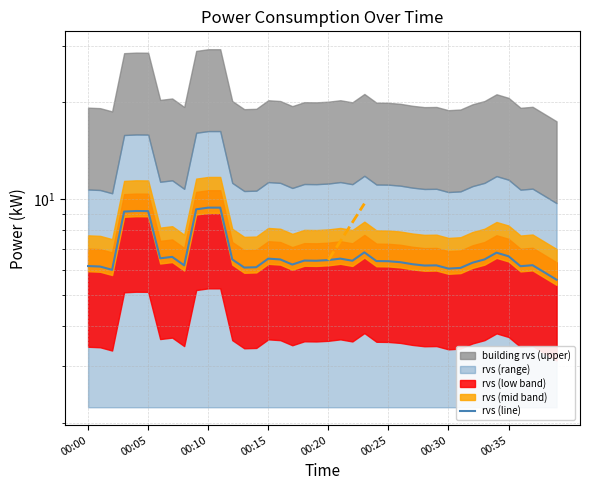

Is it true that the value at 9 is 9.3?

True